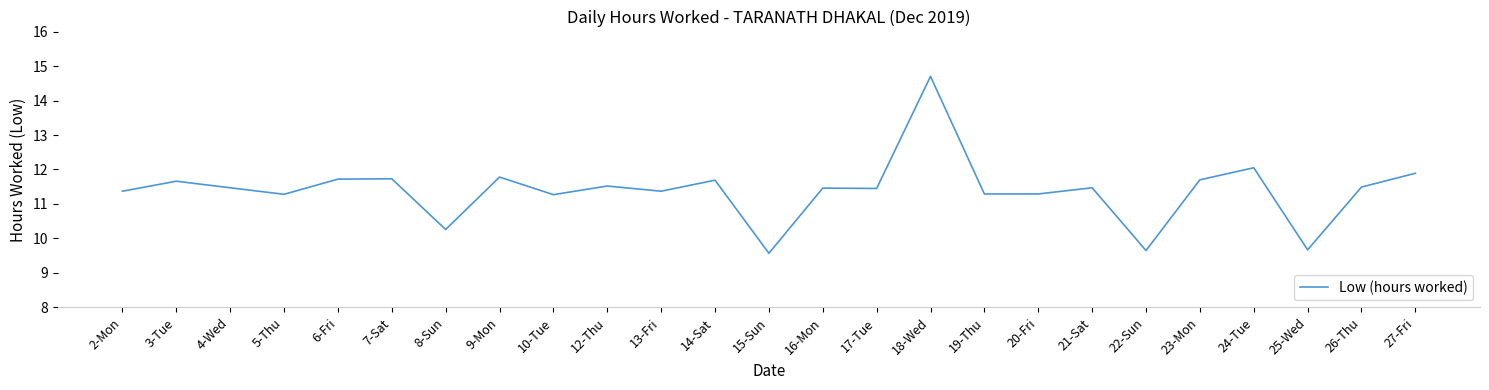

What is the approximate value at 10-Tue?

11.3